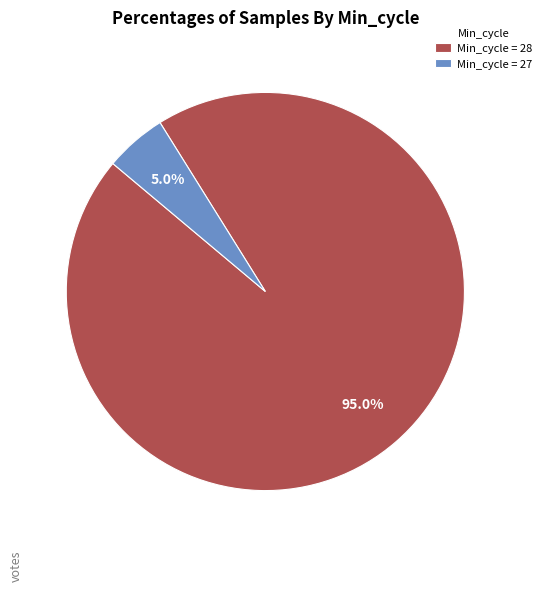

Is Min_cycle = 28 the majority of the pie?

Yes